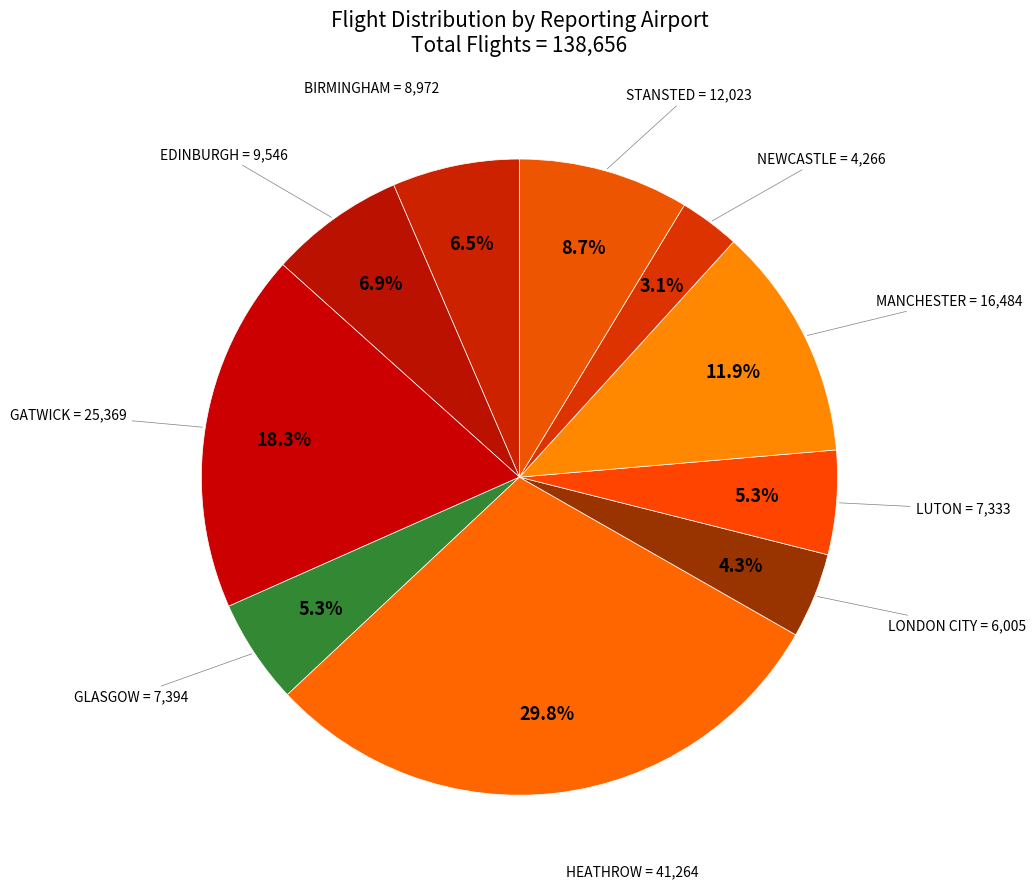

How many segments does this pie chart have?

10